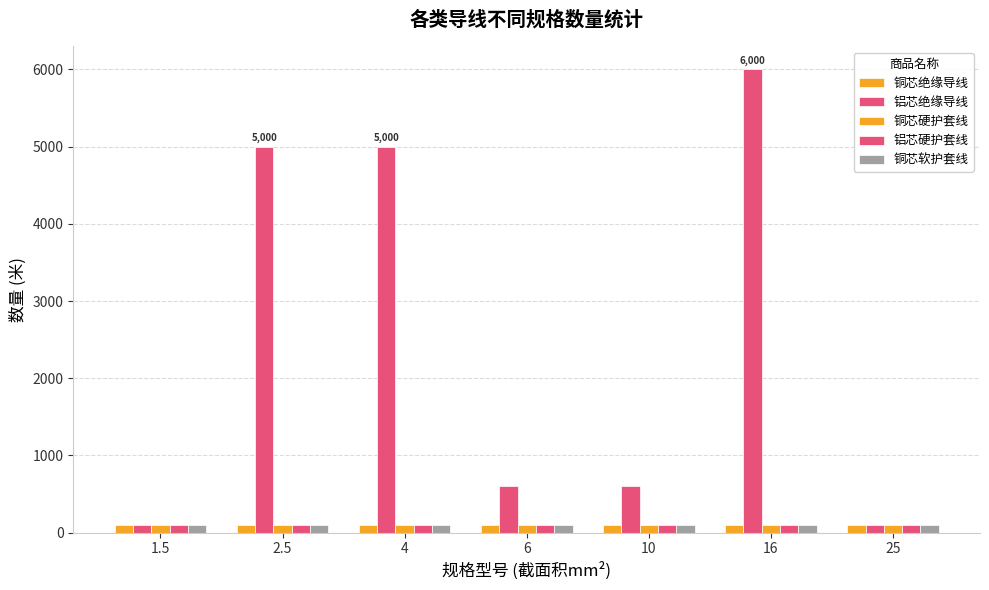

How many bars are there in total?

35